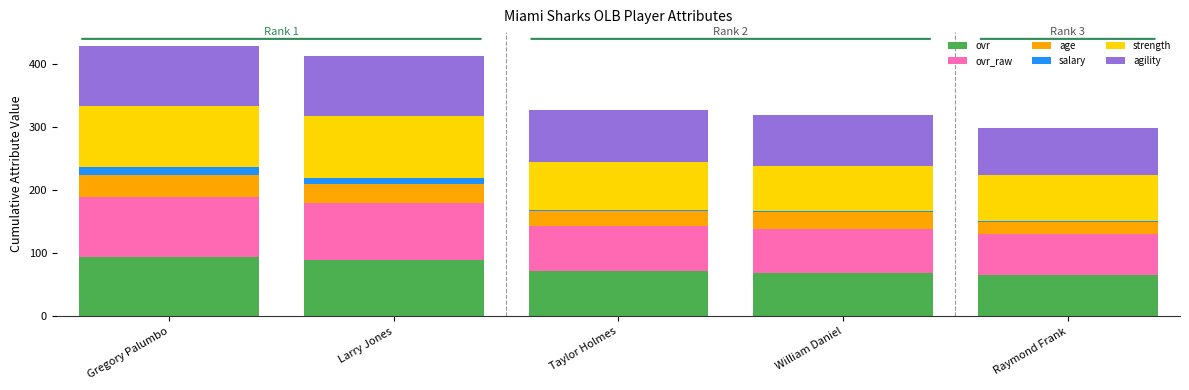

The ovr series shows 69.0 at William Daniel. True or false?

True